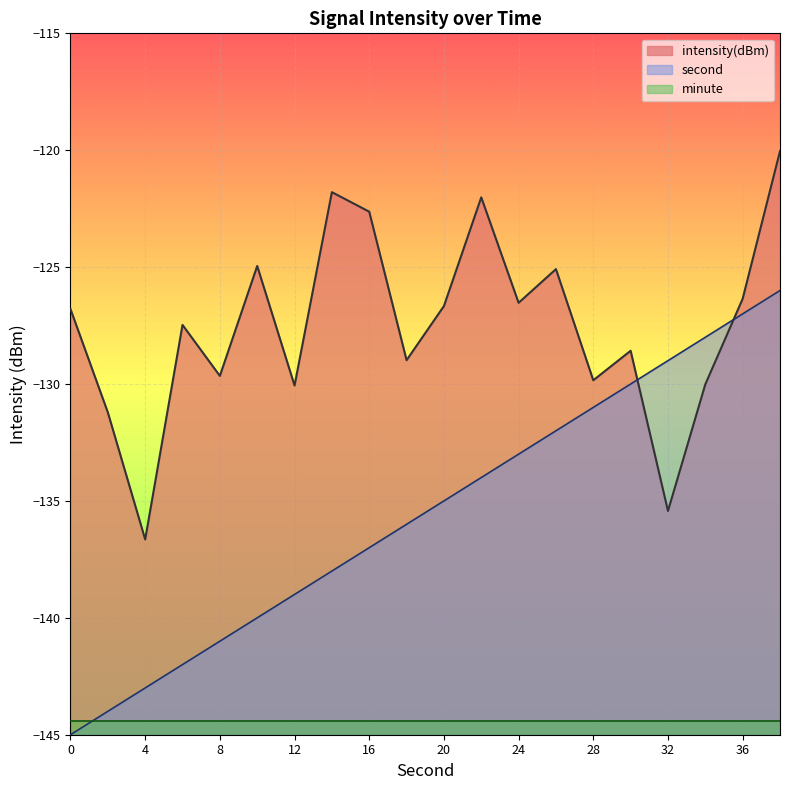

Where is the first local maximum for intensity?

6